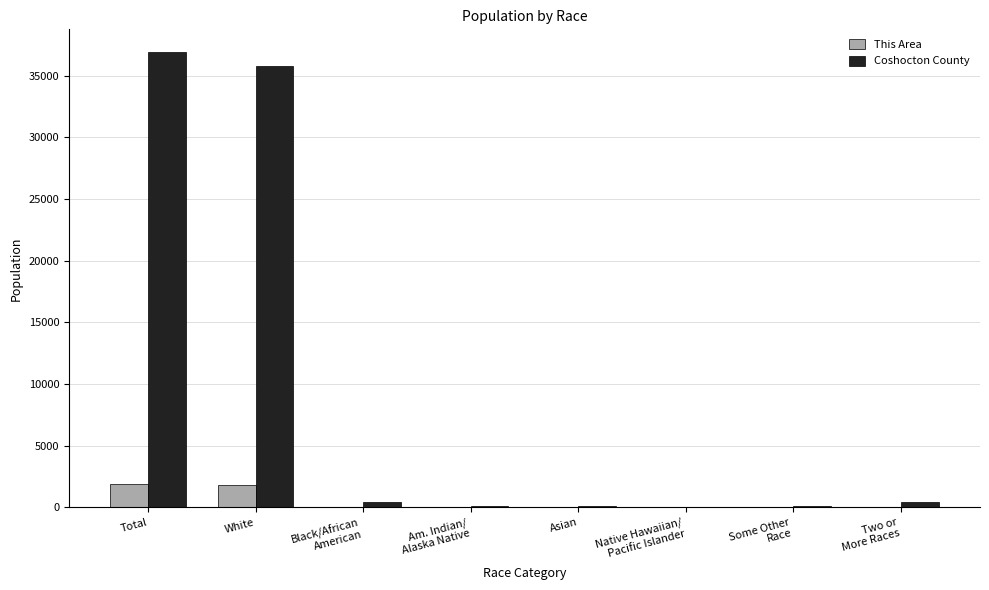

The Coshocton County series shows 81 at Some Other
Race. True or false?

True